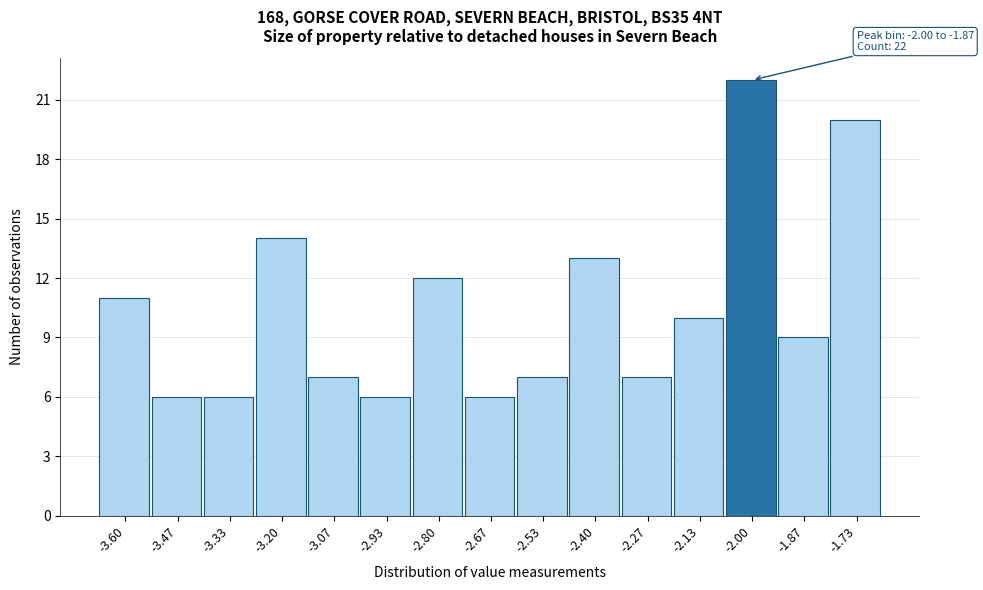

Reading left to right, what are all the values shown in this chart?

11	6	6	14	7	6	12	6	7	13	7	10	22	9	20